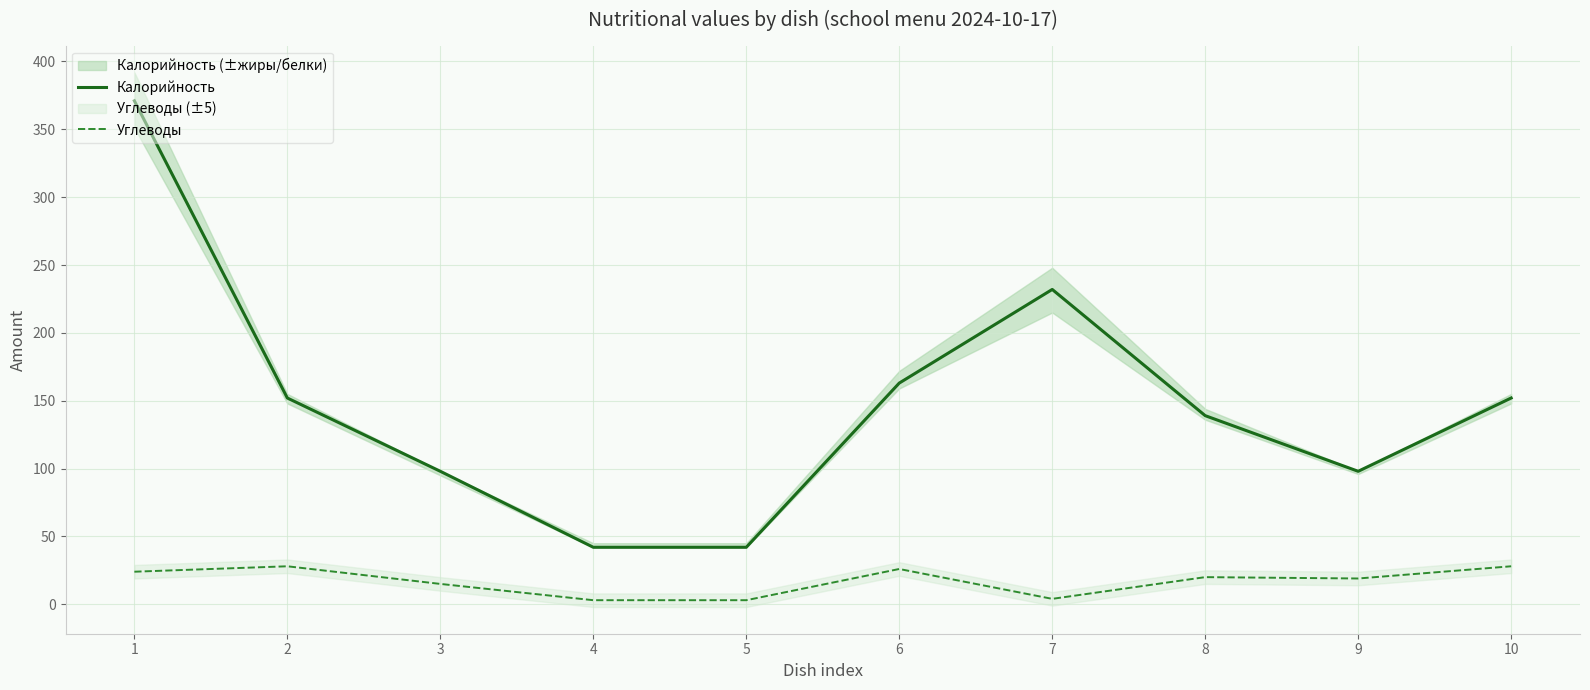

List the labels in order of Углеводы value, smallest first.

4, 5, 7, 3, 9, 8, 1, 6, 2, 10